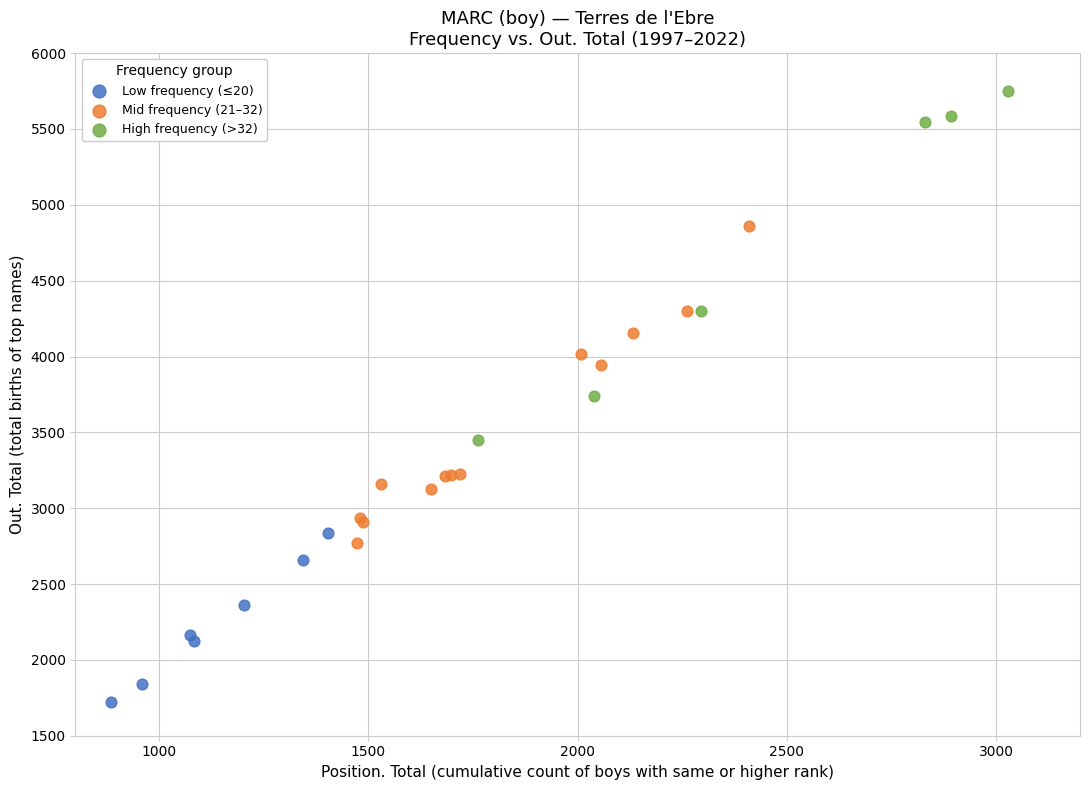

Which series reaches the minimum Y coordinate?

Low frequency (≤20)